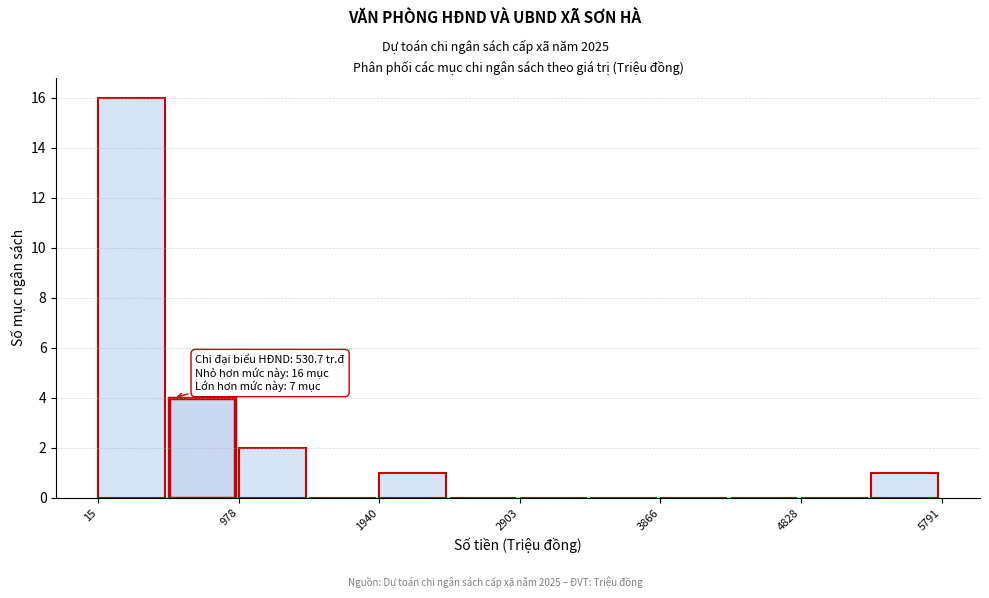

Which range on the x-axis has the tallest bar?

0 to 500